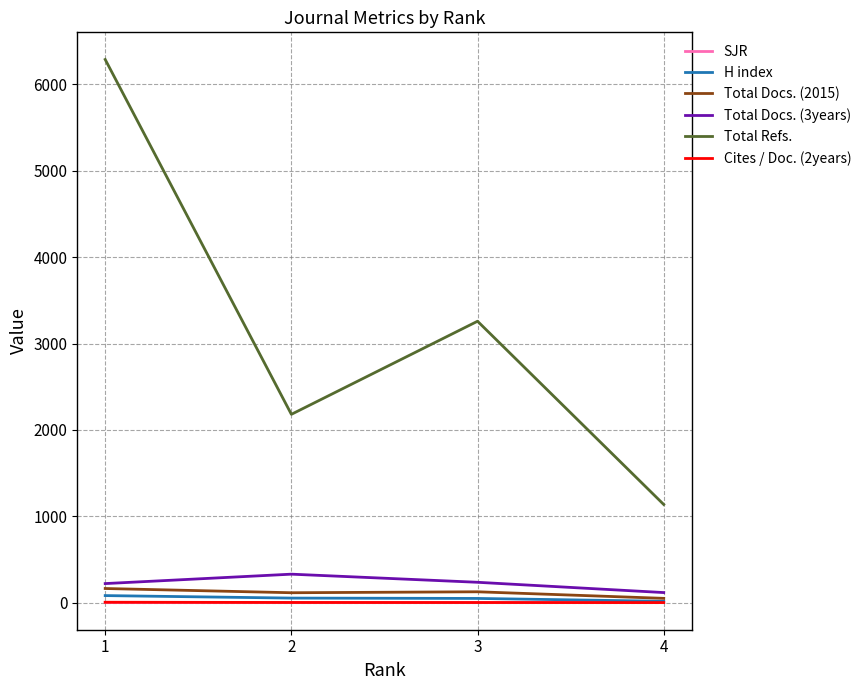

Is this an area chart (filled region under the line)?

No